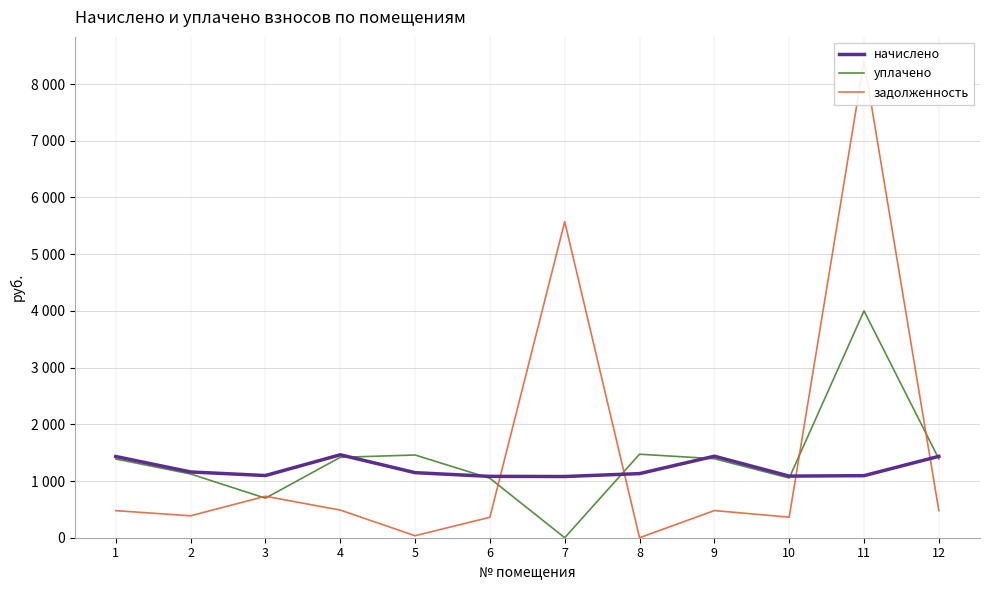

At 7, list the series in order from smallest to largest.

уплачено, начислено, задолженность